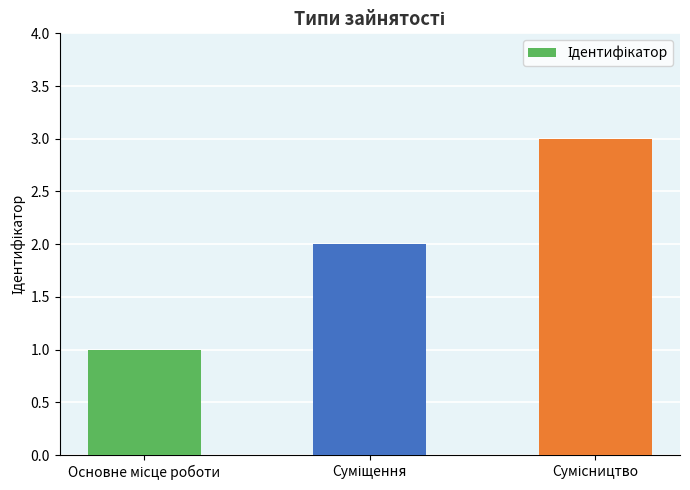

What is the greatest value displayed?

3